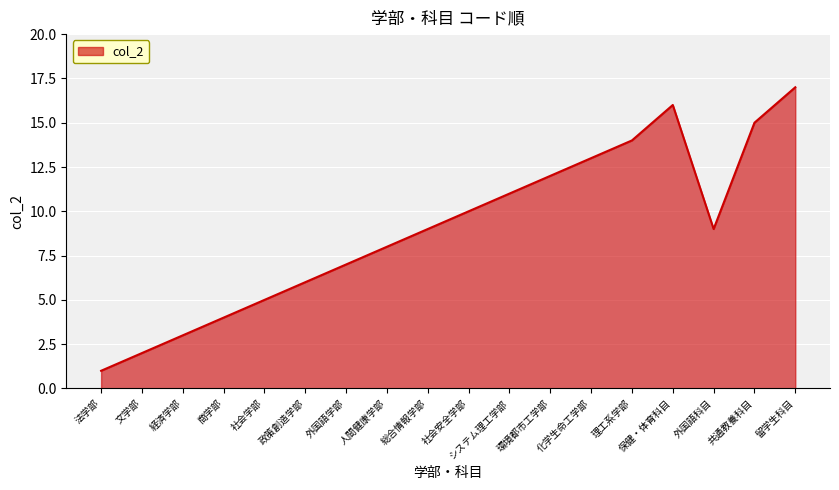

Reading right to left, extract all data points from this chart.

留学生科目=17	共通教養科目=15	外国語科目=9	保健・体育科目=16	理工系学部=14	化学生命工学部=13	環境都市工学部=12	システム理工学部=11	社会安全学部=10	総合情報学部=9	人間健康学部=8	外国語学部=7	政策創造学部=6	社会学部=5	商学部=4	経済学部=3	文学部=2	法学部=1